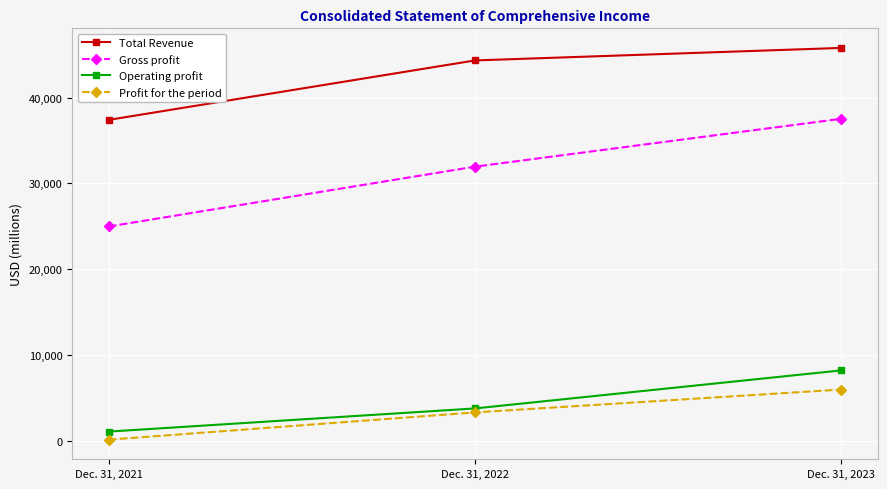

Reading left to right, transcribe all the data shown in this chart.

Total Revenue: 37417	44351	45811
Gross profit: 24980	31960	37543
Operating profit: 1056	3757	8193
Profit for the period: 115	3293	5961